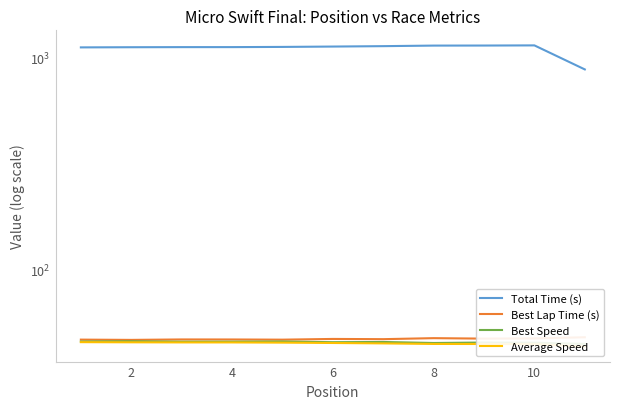

At which category is the sum across all series the highest?

10